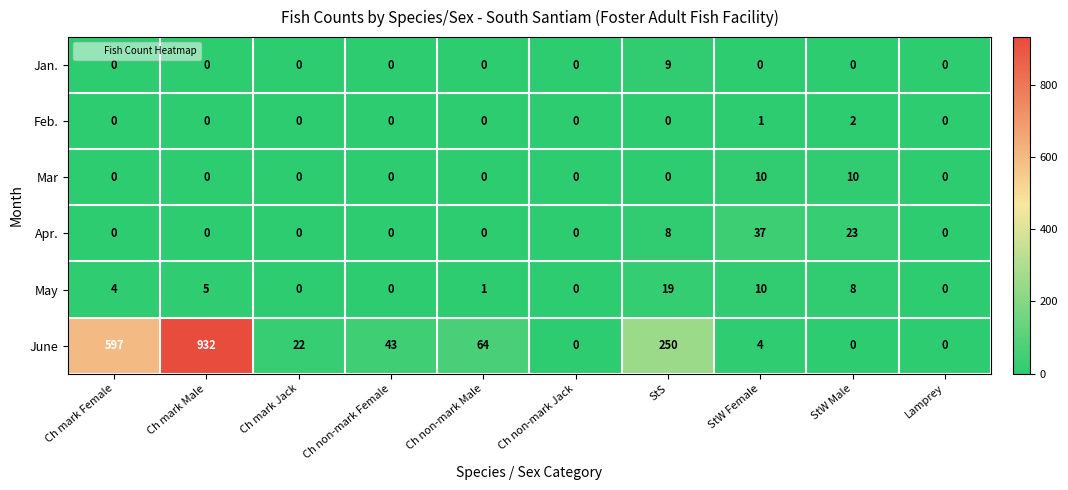

What is the sum of all Feb. values?

3